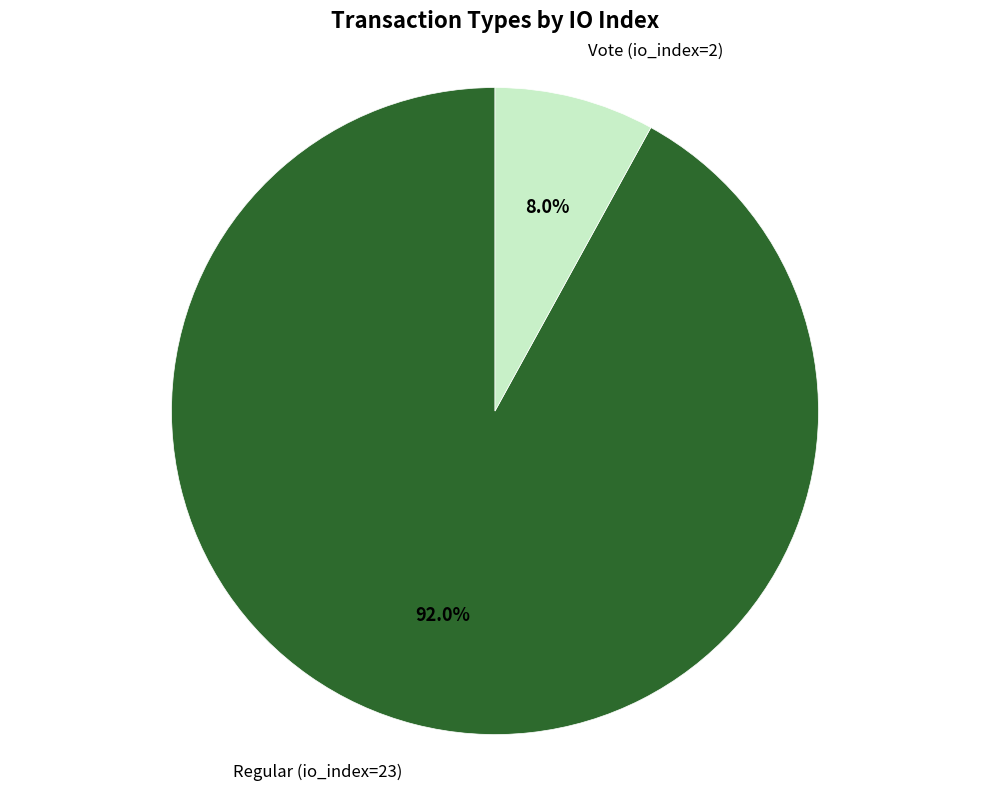

Which category has the biggest portion of the pie?

Regular (io_index=23)